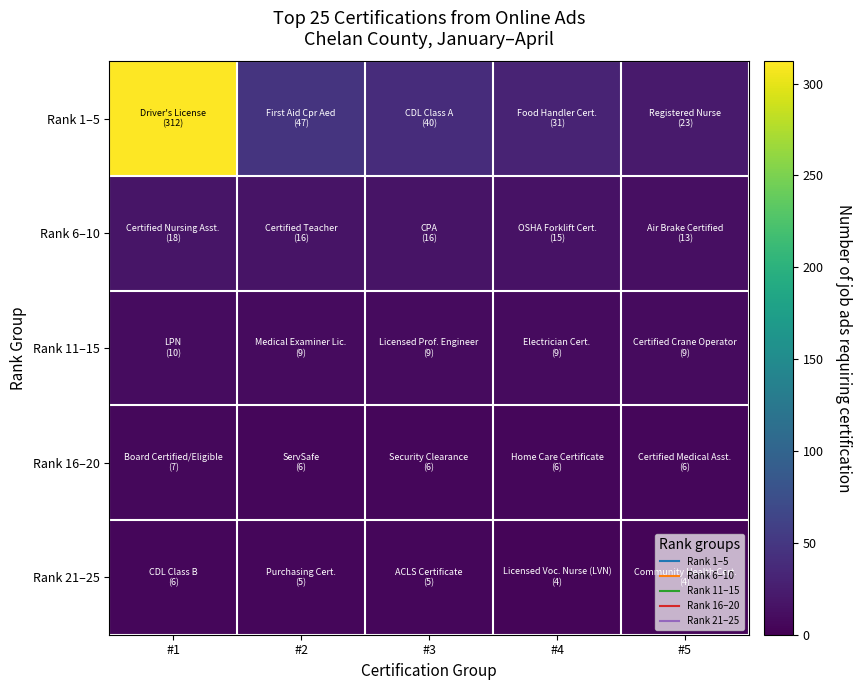

Between #1 and #5, which is larger?

#1